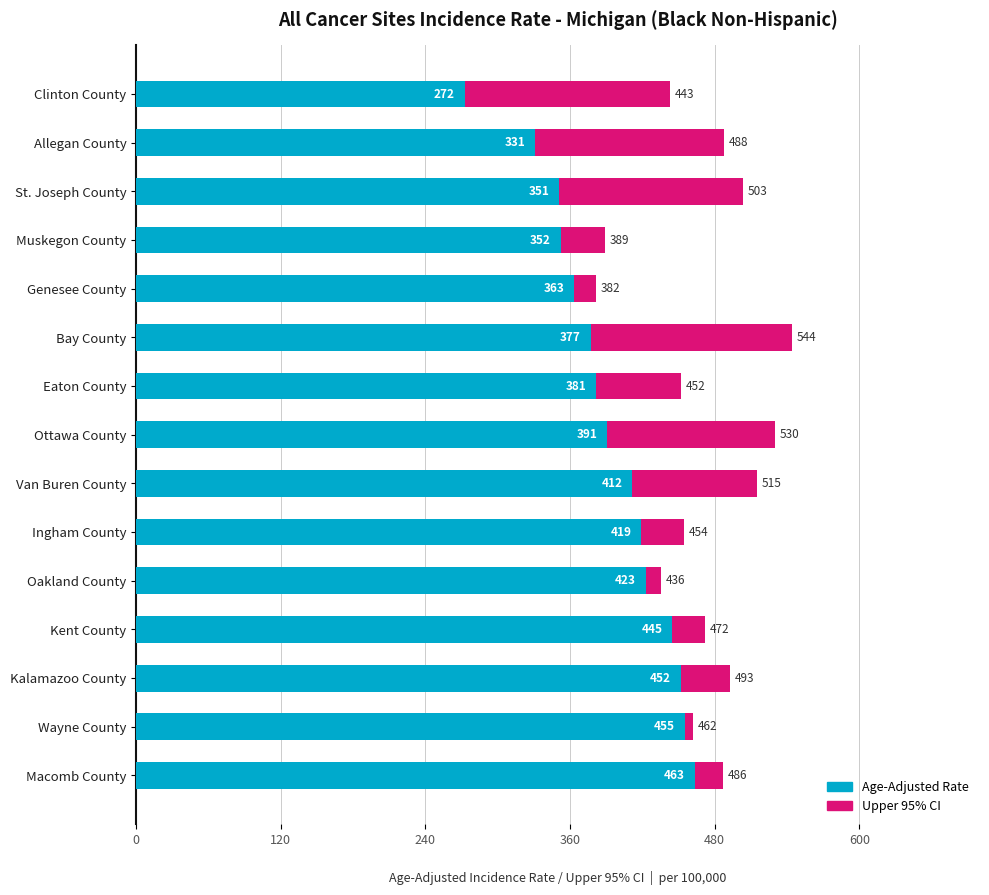

At which category is the sum across all series the highest?

Bay County